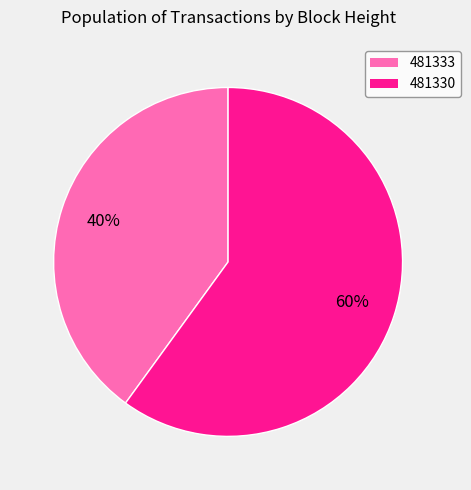

How many slices are in this pie chart?

2